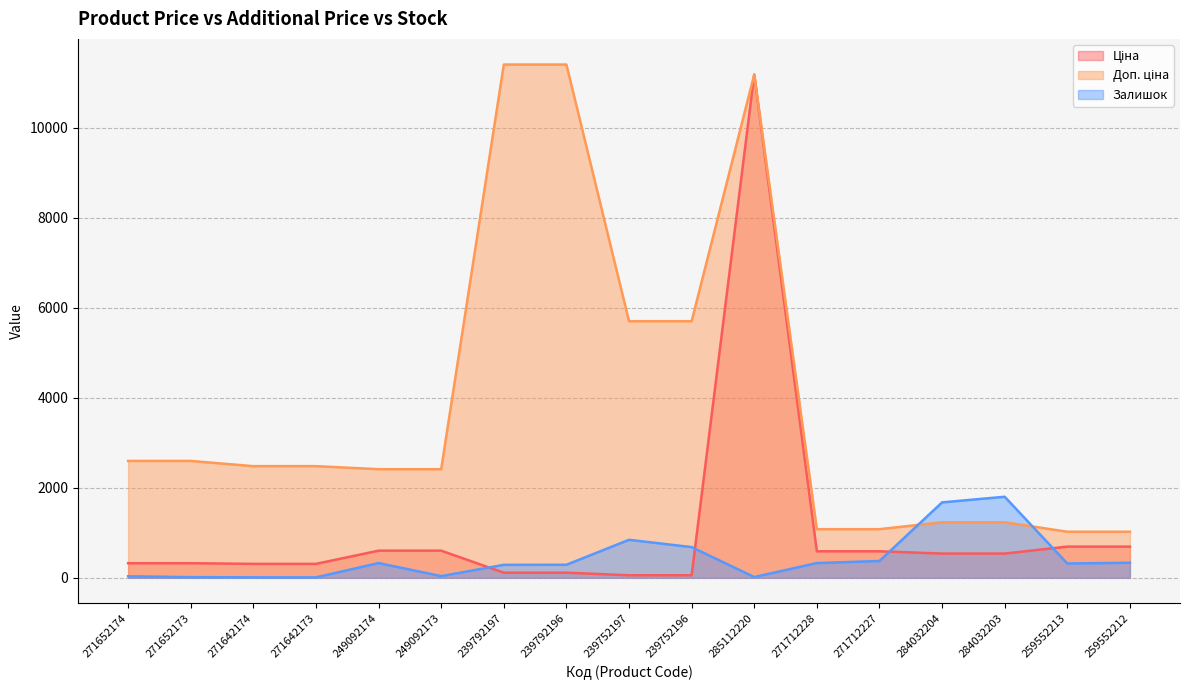

What is the value of the Доп. ціна point at the 9th from the left?

5705.0